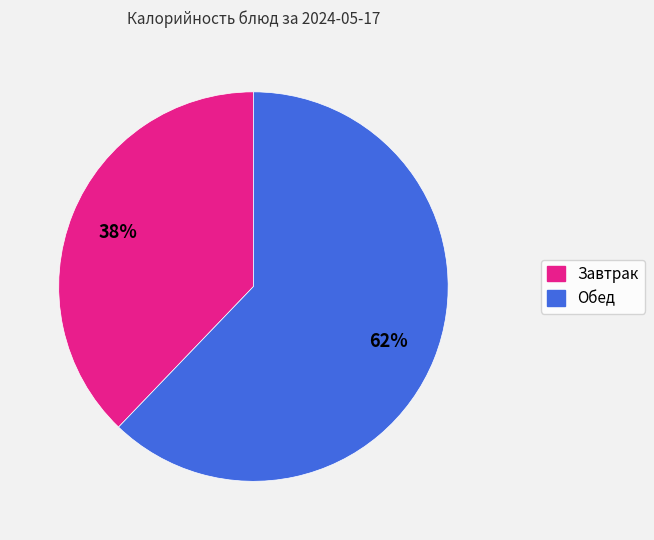

How many slices are in this pie chart?

2